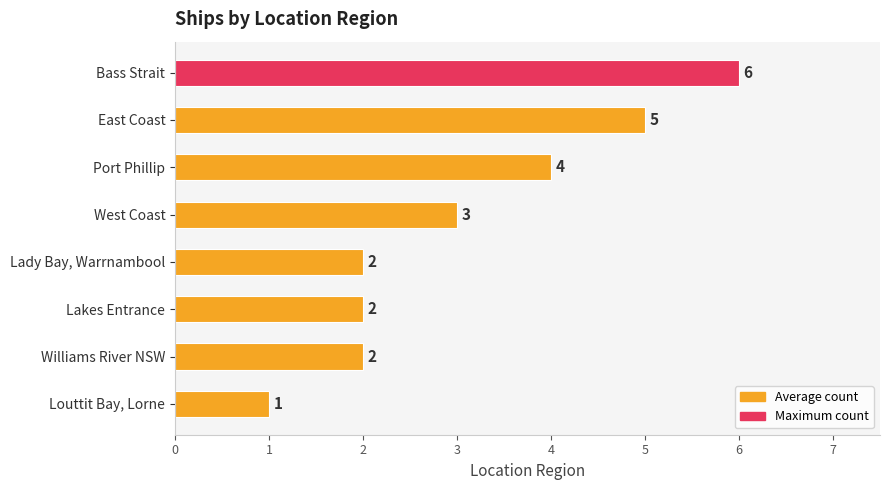

What is the average value?

3